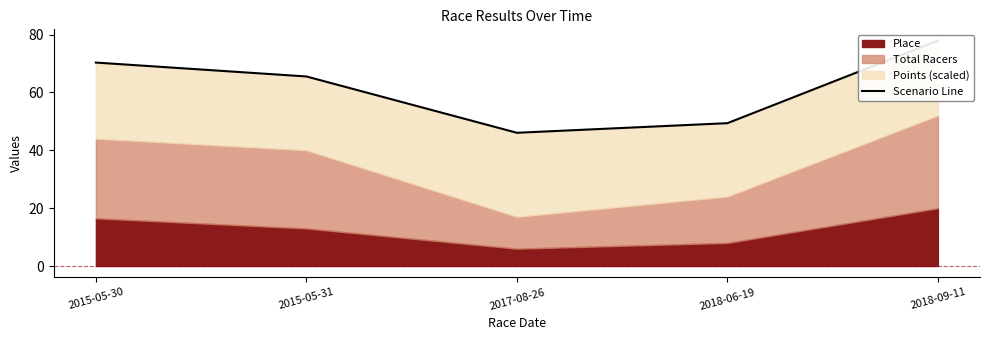

How many data points are less than 65?

2